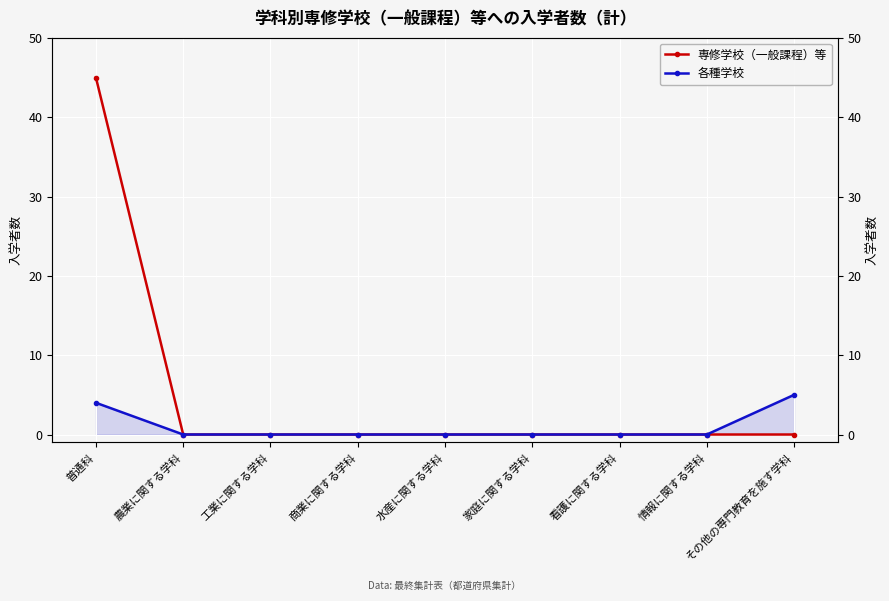

True or false: 各種学校 and 専修学校（一般課程）等 cross at least once.

False